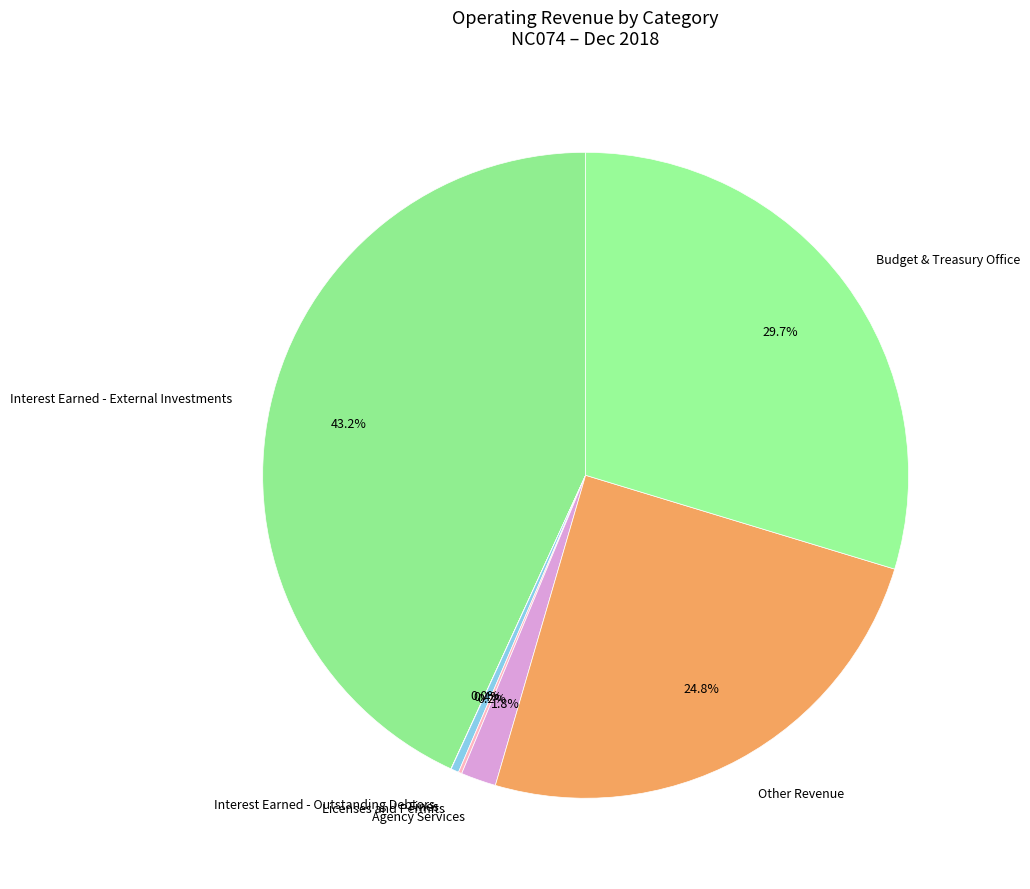

To the nearest percent, what is the difference between the Other Revenue and Agency Services slice percentages?

23%